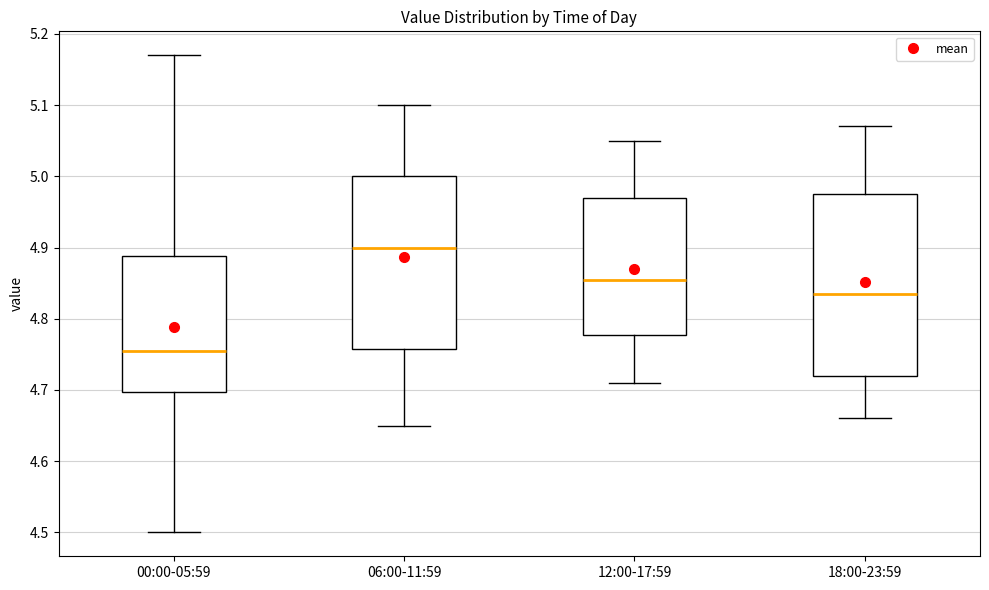

Reading left to right, transcribe this box plot: for each box, give where its median line is, the range the box spans, and where its two whiskers end, as read against the y-axis. The values are not printed on the chart, so give them approximately, as read against the axis.

00:00-05:59: median 4.76, box 4.70 to 4.89, whiskers 4.50 to 5.17
06:00-11:59: median 4.90, box 4.76 to 5.00, whiskers 4.65 to 5.10
12:00-17:59: median 4.86, box 4.78 to 4.97, whiskers 4.71 to 5.05
18:00-23:59: median 4.84, box 4.72 to 4.98, whiskers 4.66 to 5.07